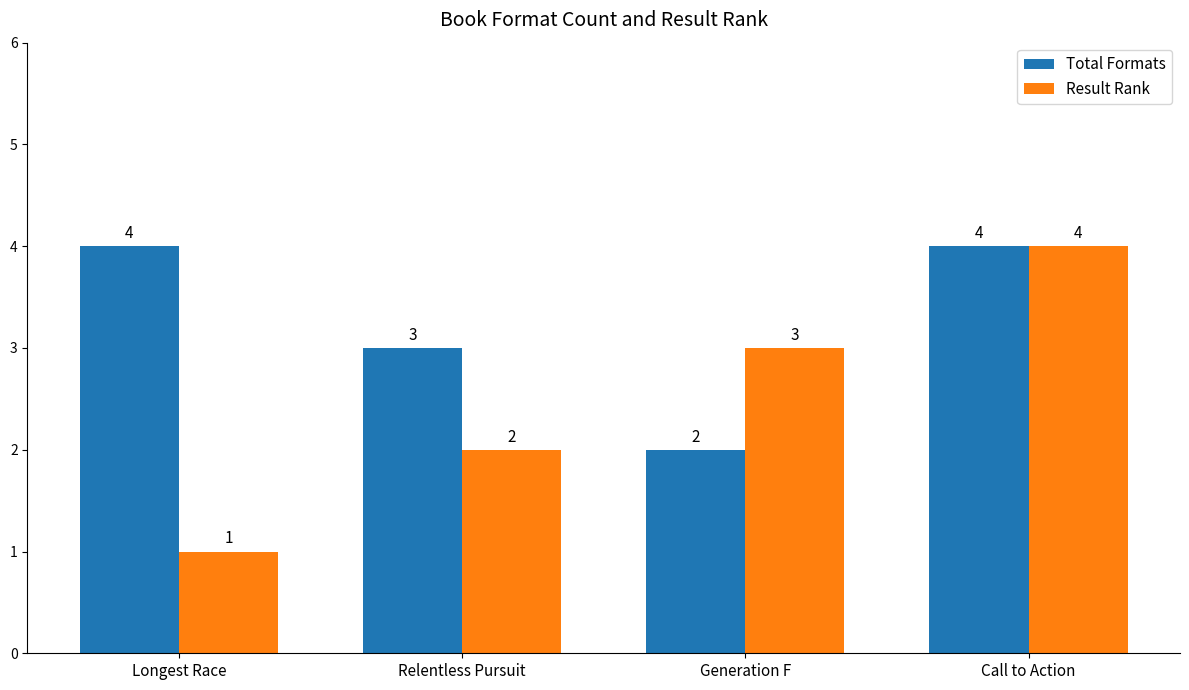

What is the total value across all series at Generation F?

5